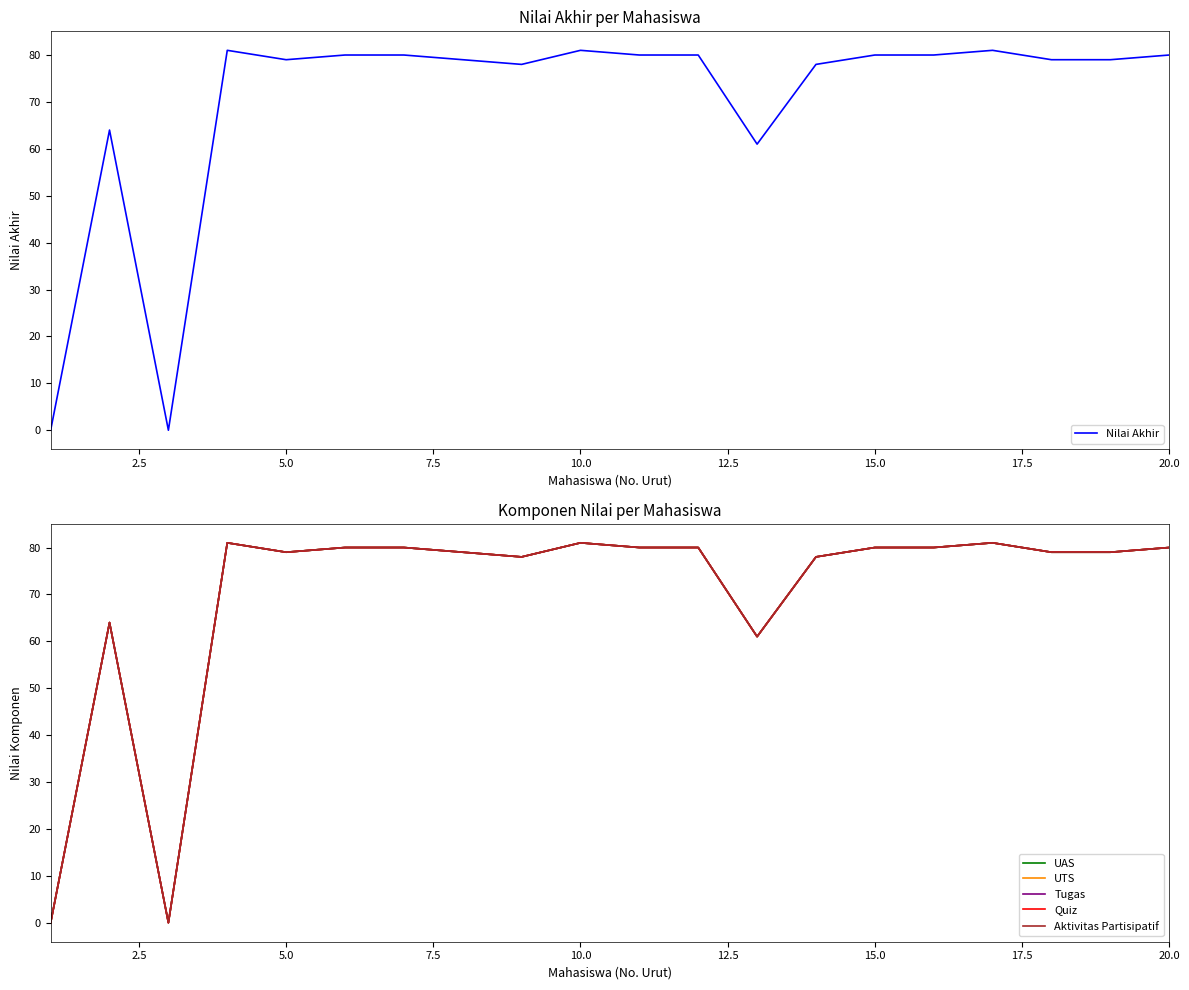

True or false: Tugas and UAS cross at least once.

False